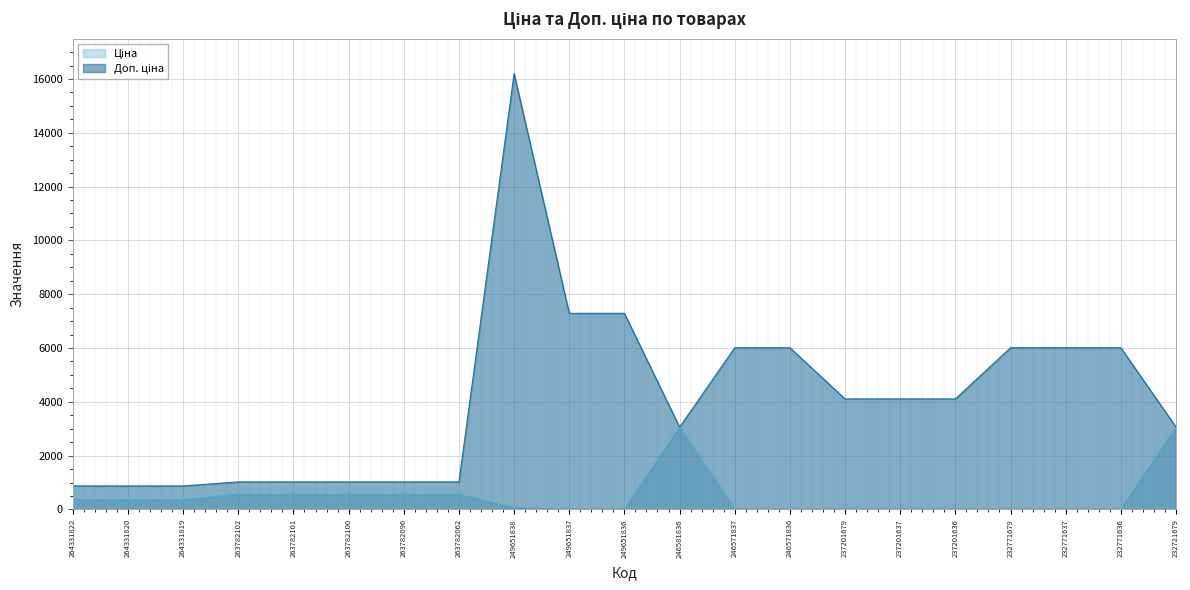

At which label does Ціна reach its peak?

246581836